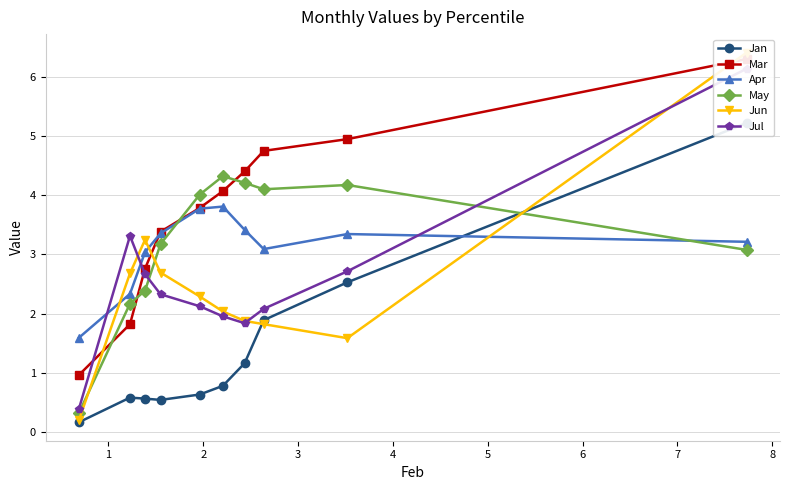

How many interior local valleys does the Jun series have?

1